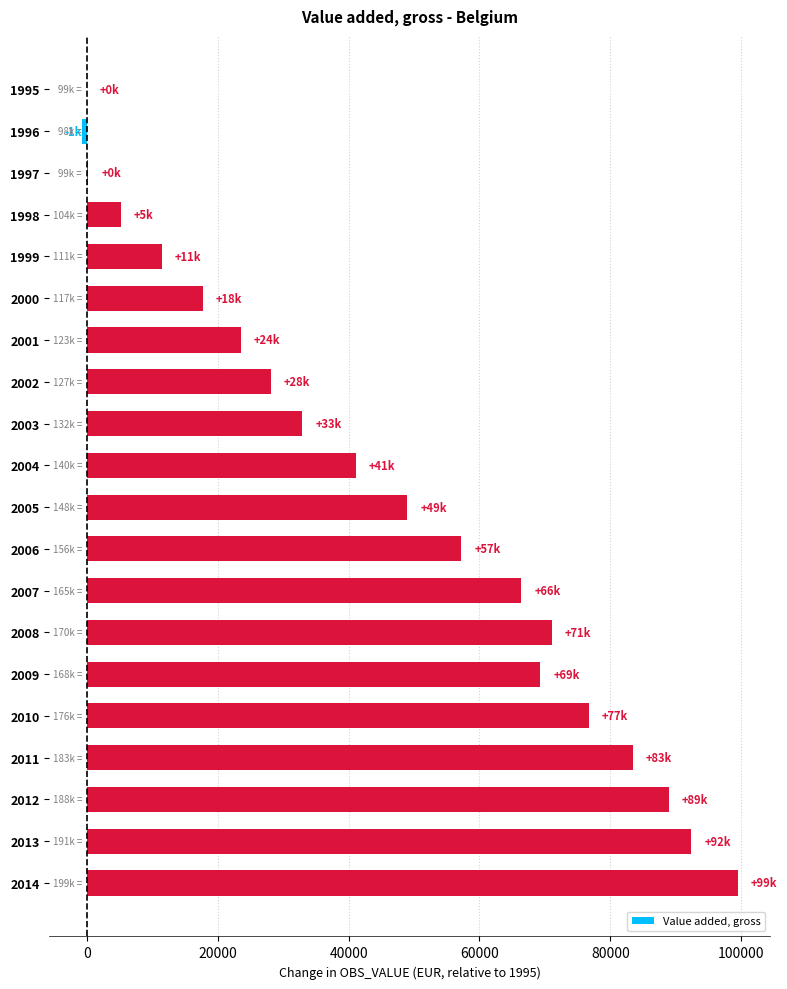

What is the sum of the values at 2007 and 2005?

115406.9